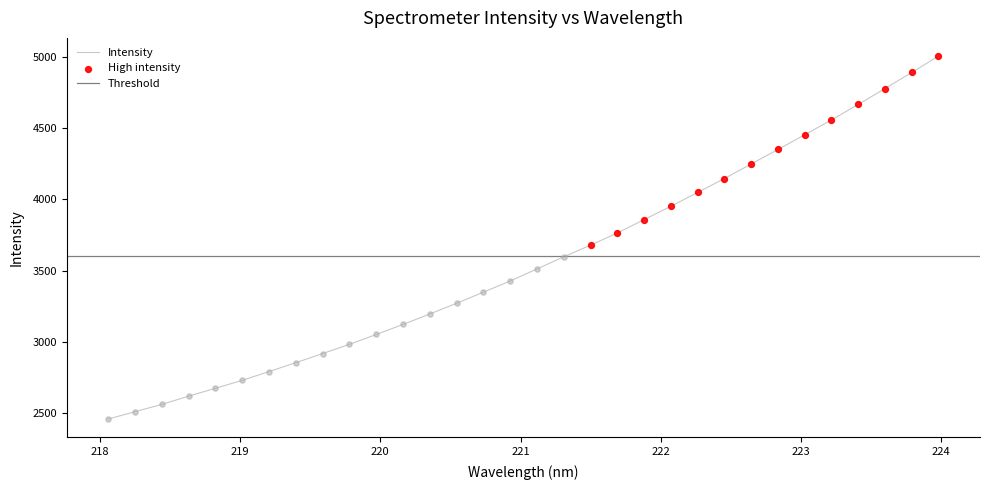

Which has a higher value, 221.6902 or 220.7354?

221.6902